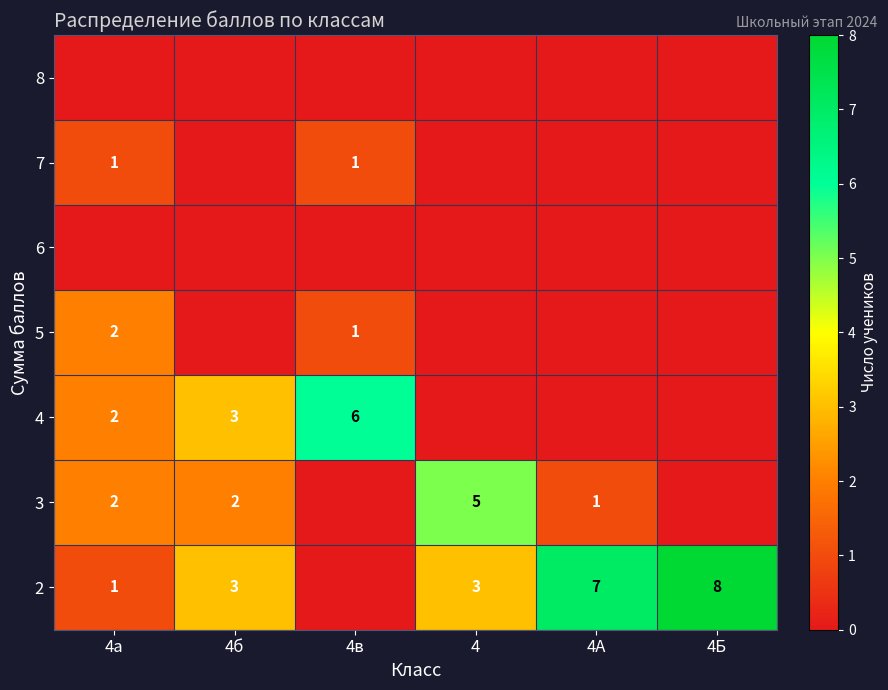

How many data points does each series have?

6